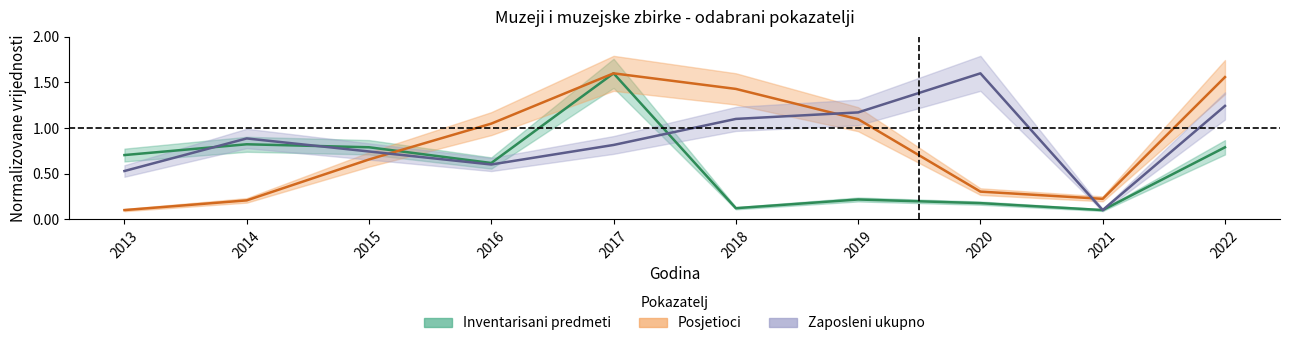

At which label is Posjetioci closest to 0?

2013